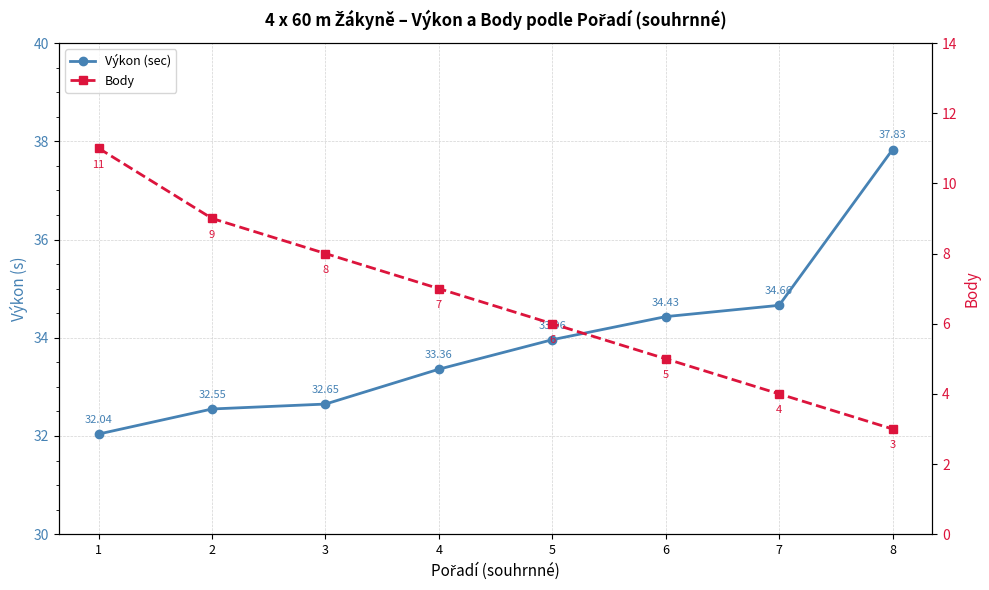

Is it true that Body equals 11.0 at 1?

True